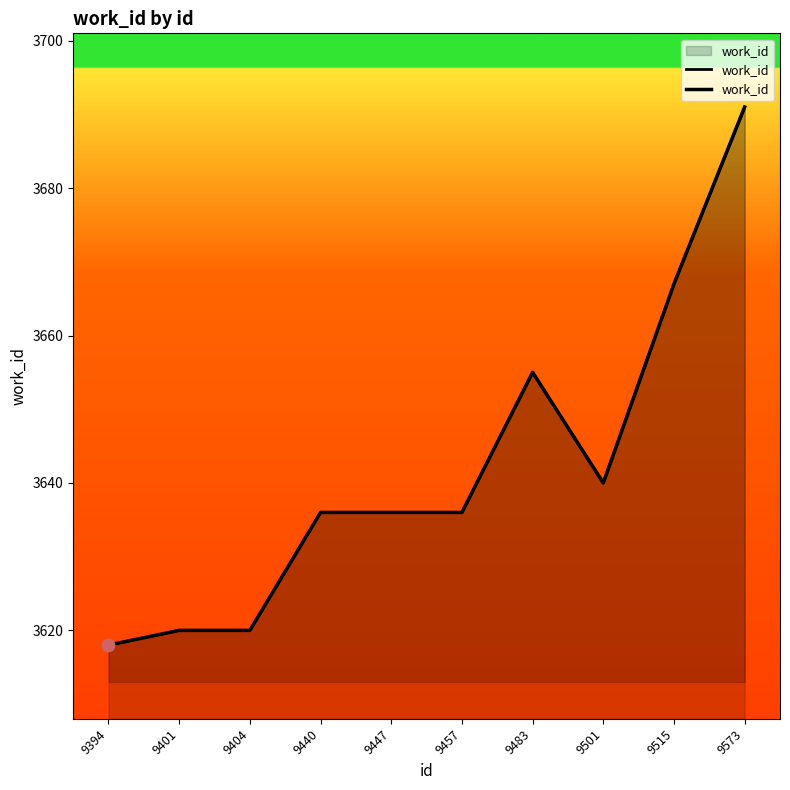

Which has a higher value, 9501 or 9457?

9501